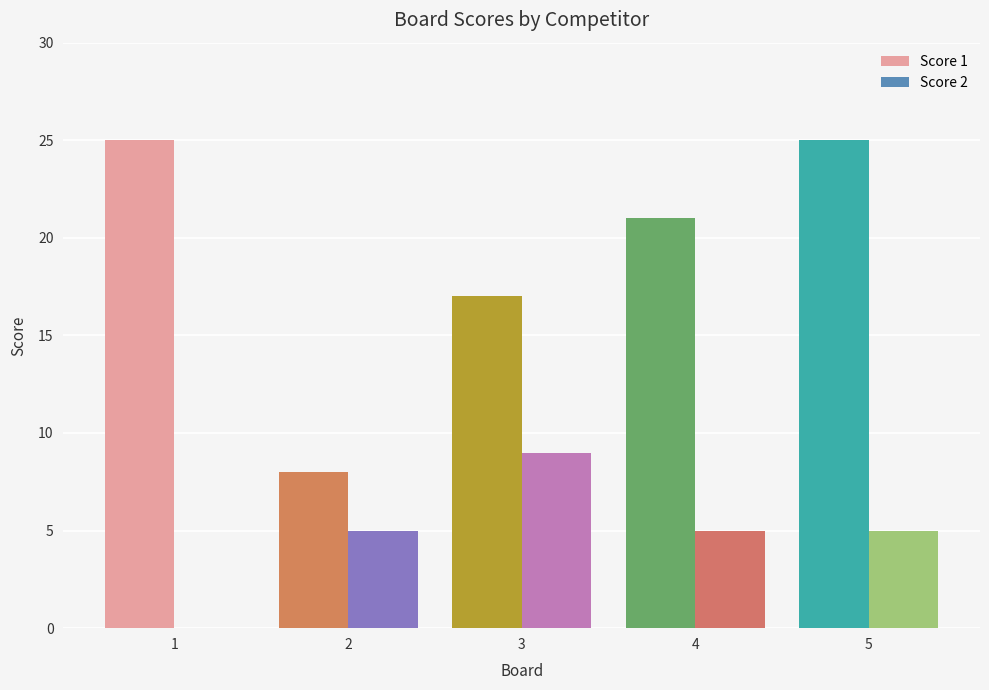

What is the sum of all Score 1 values?

96